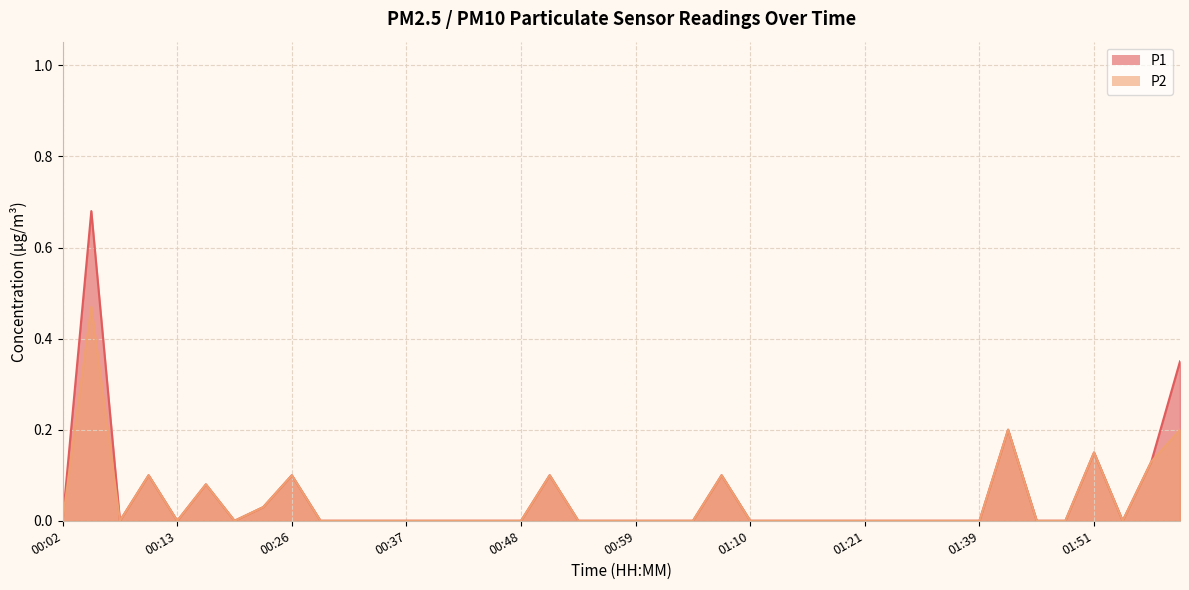

Which series changed the most between 01:51 and 01:56?

P1